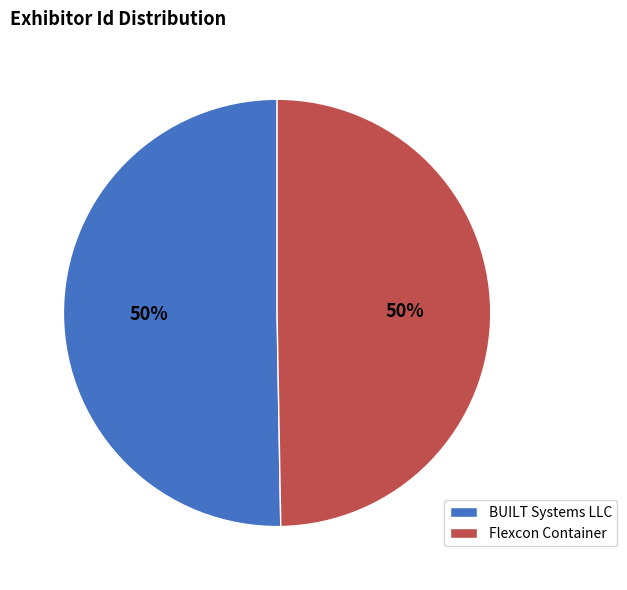

Combined, do BUILT Systems LLC and Flexcon Container account for over 50%?

Yes